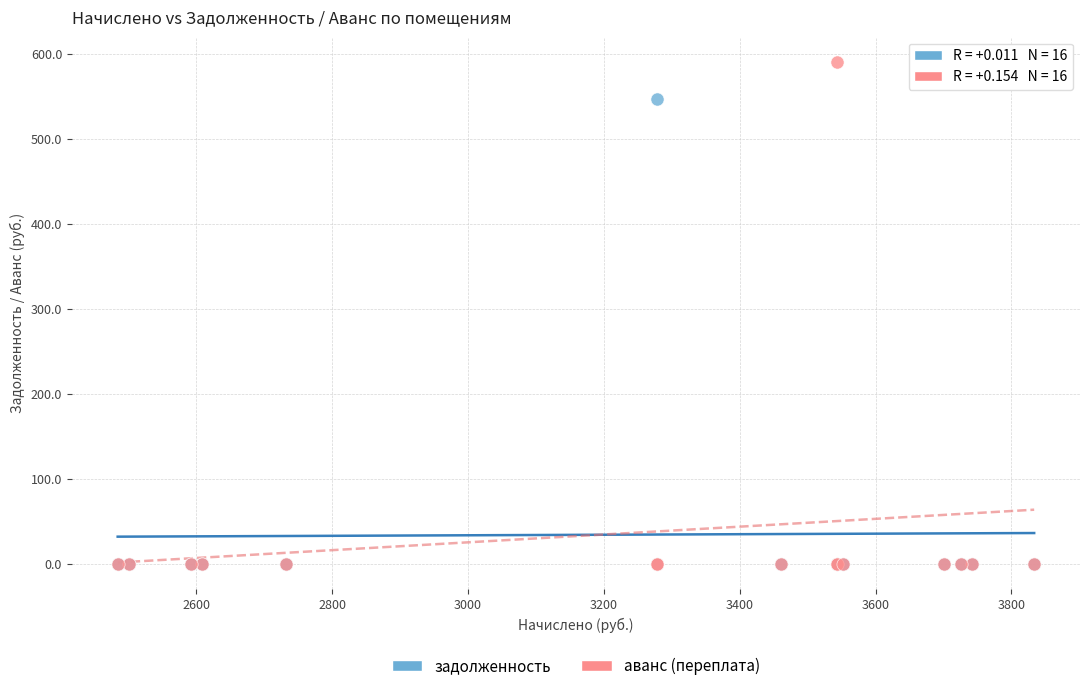

Across all series, what Y value is closest to 295?

546.5